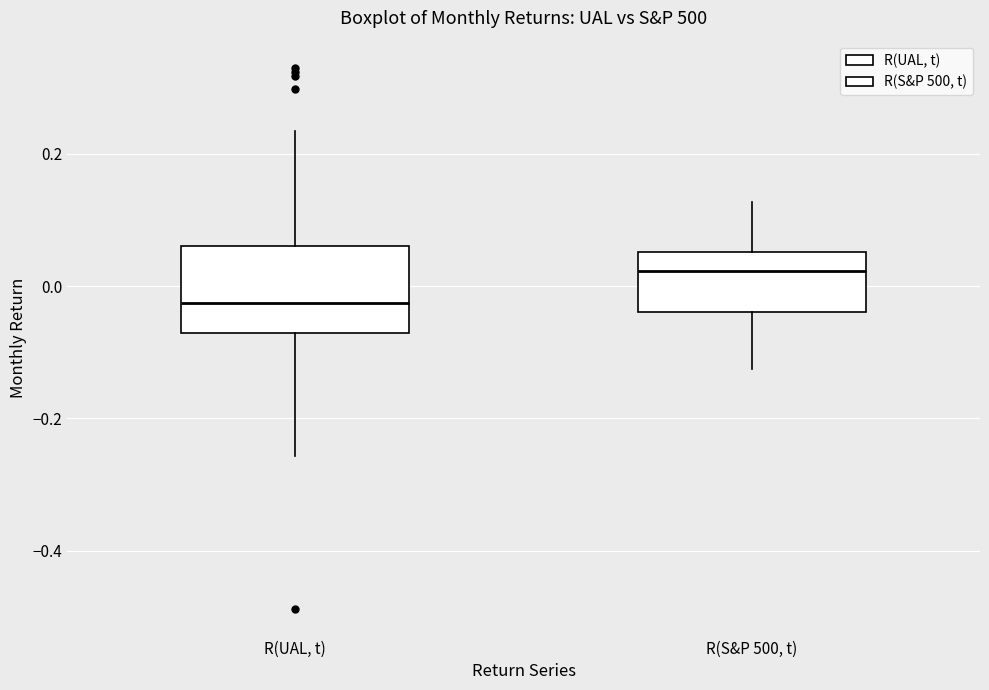

Comparing the boxes themselves (not the whiskers), which one is the tallest?

R(UAL, t)